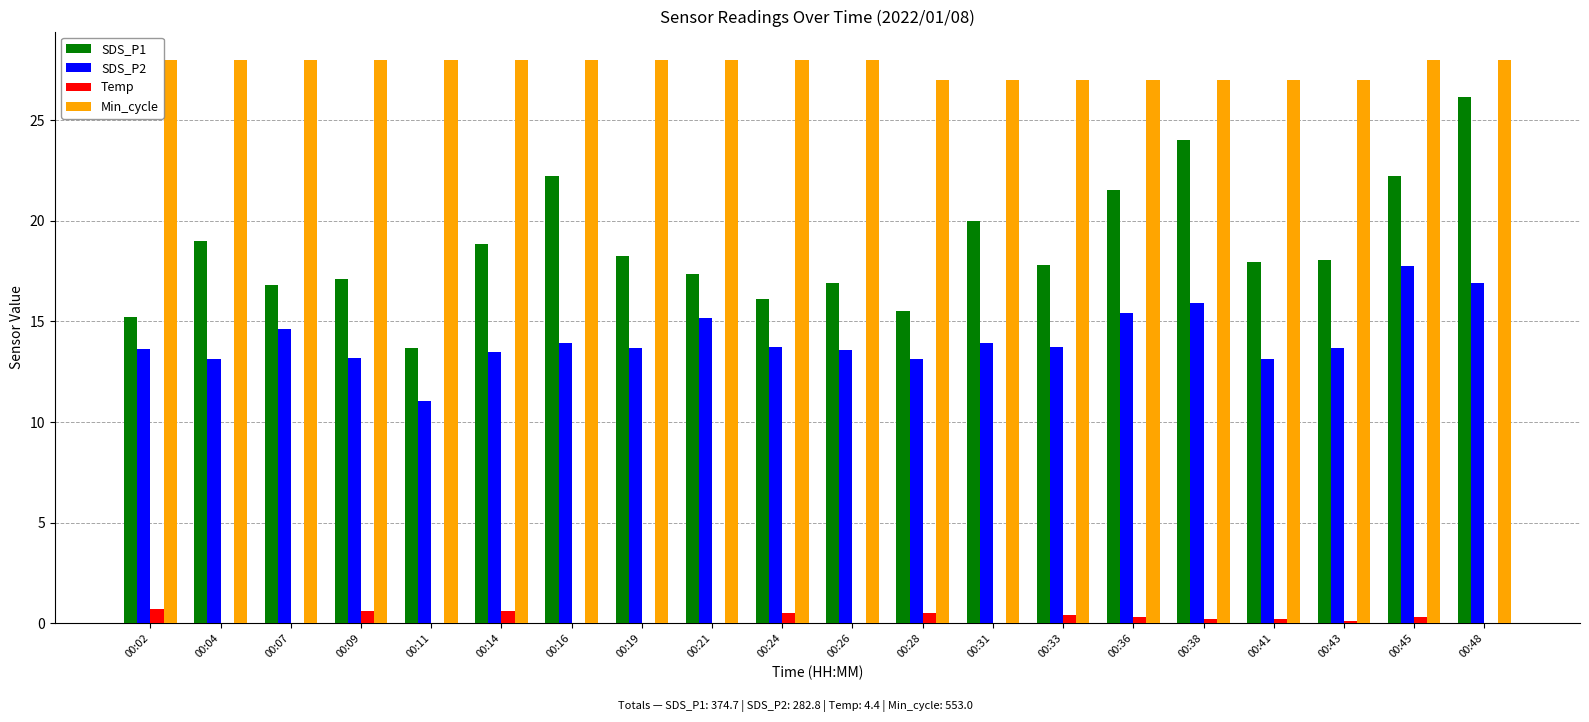

Which series has the widest spread of values?

SDS_P1